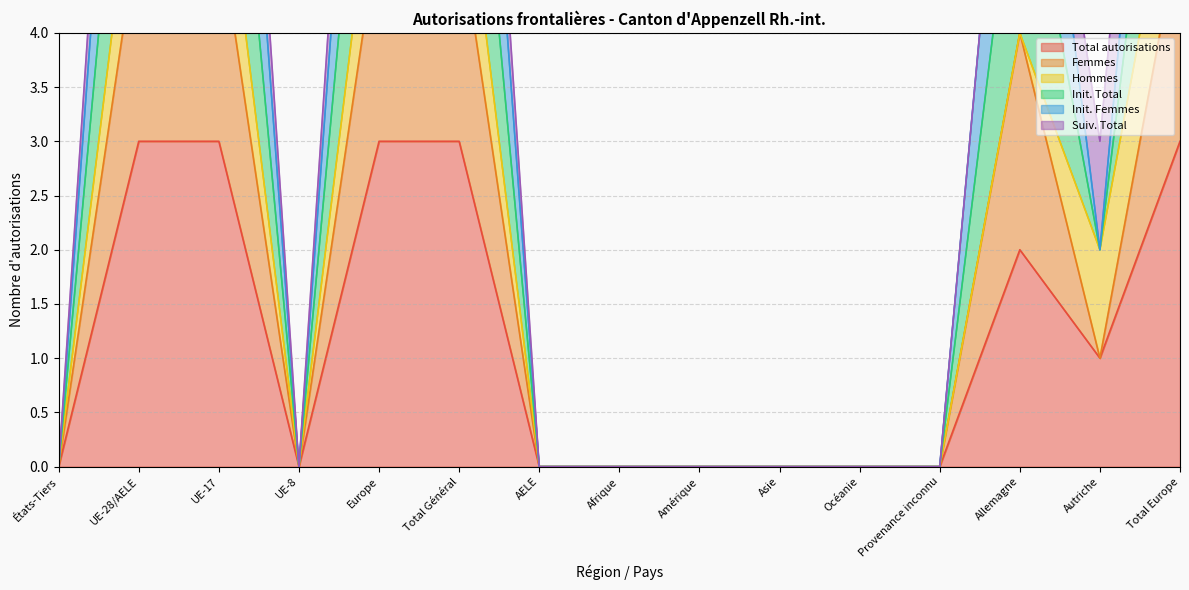

The value of Total autorisations at Europe is 3. True or false?

True